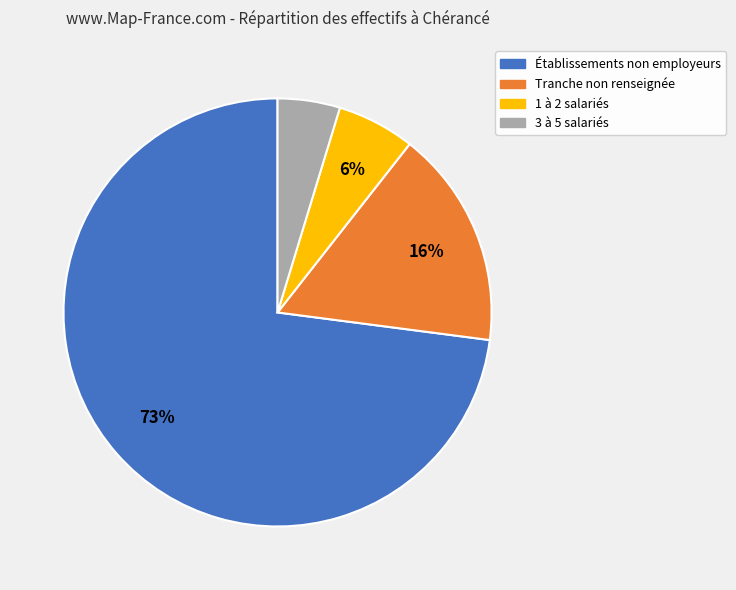

How many segments does this pie chart have?

4